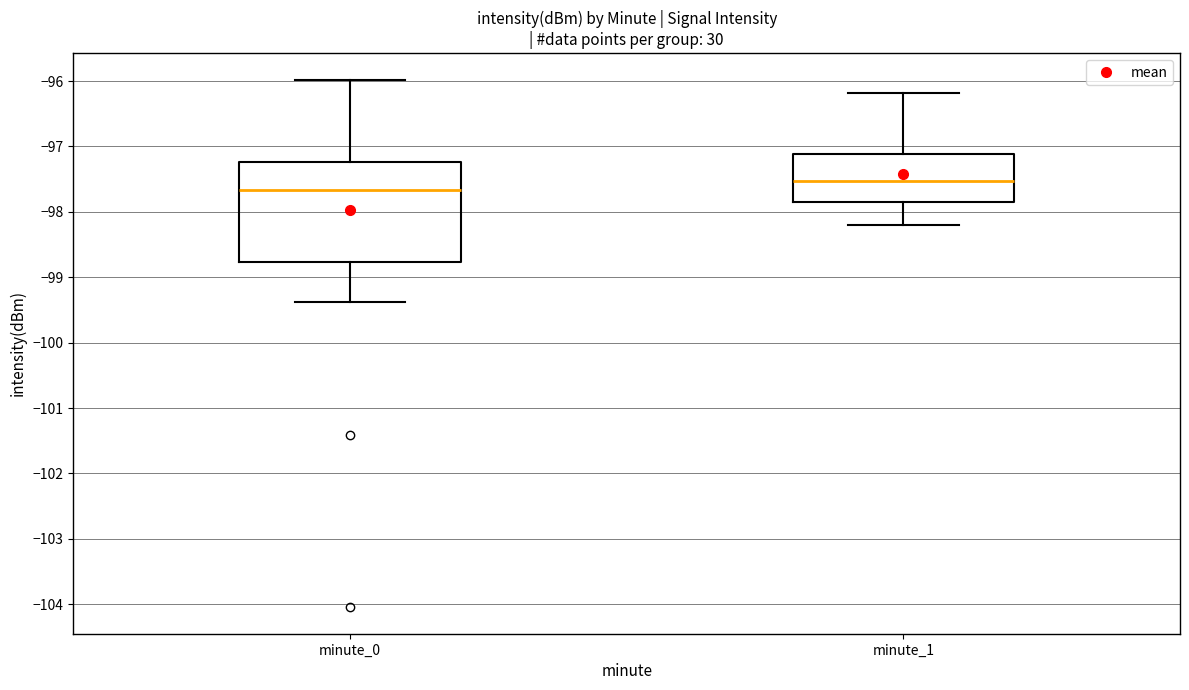

Which box is the tallest, from its lower edge to its upper edge?

minute_0